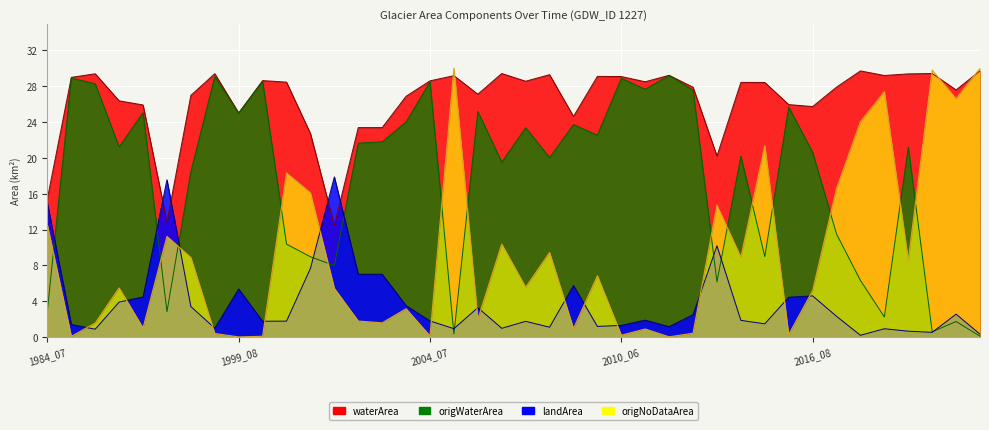

At which label is origNoDataArea closest to 15?

2012_07